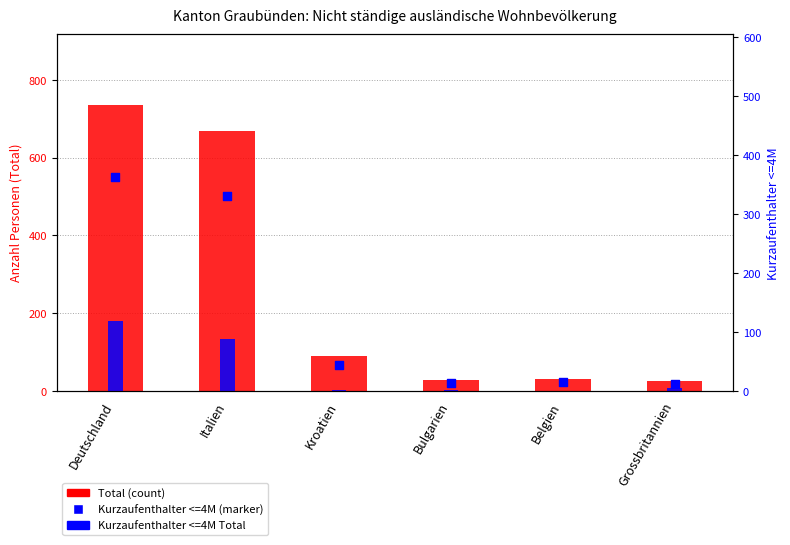

At how many categories does at least one series exceed 725?

1